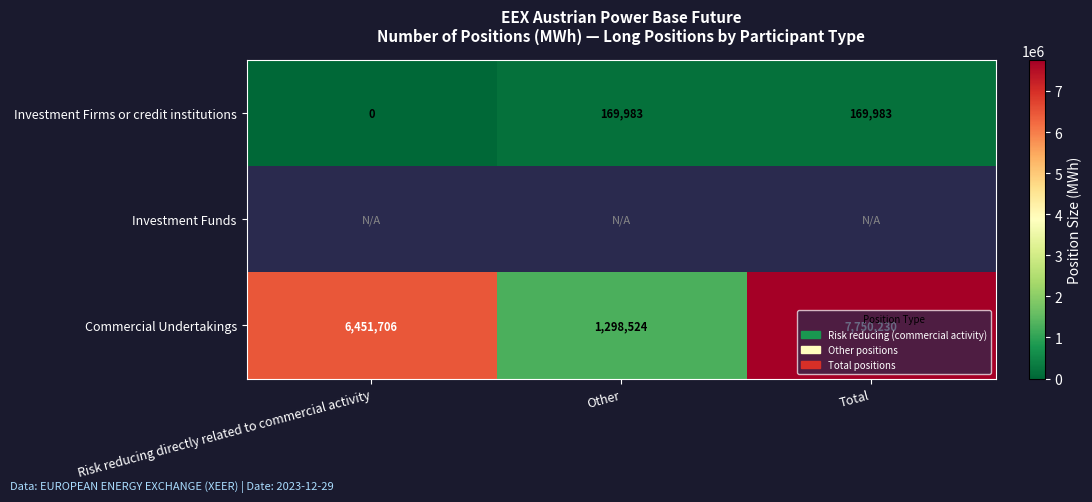

What is the maximum value for Investment Firms or credit institutions?

169983